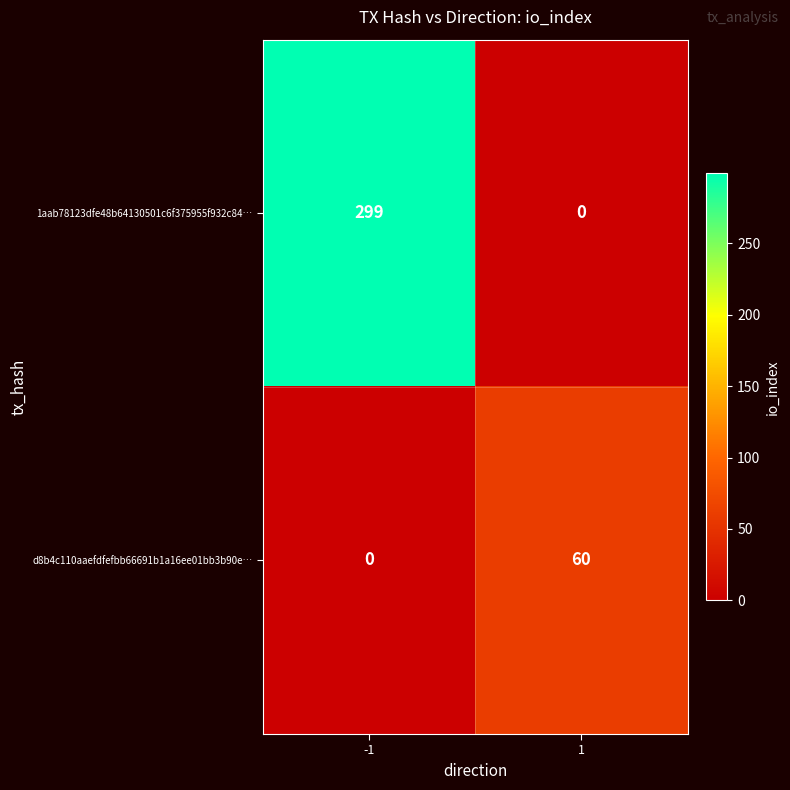

Reading left to right, extract all data points from this chart.

1aab78123dfe48b64130501c6f375955f932c84…: 299	0
d8b4c110aaefdfefbb66691b1a16ee01bb3b90e…: 0	60